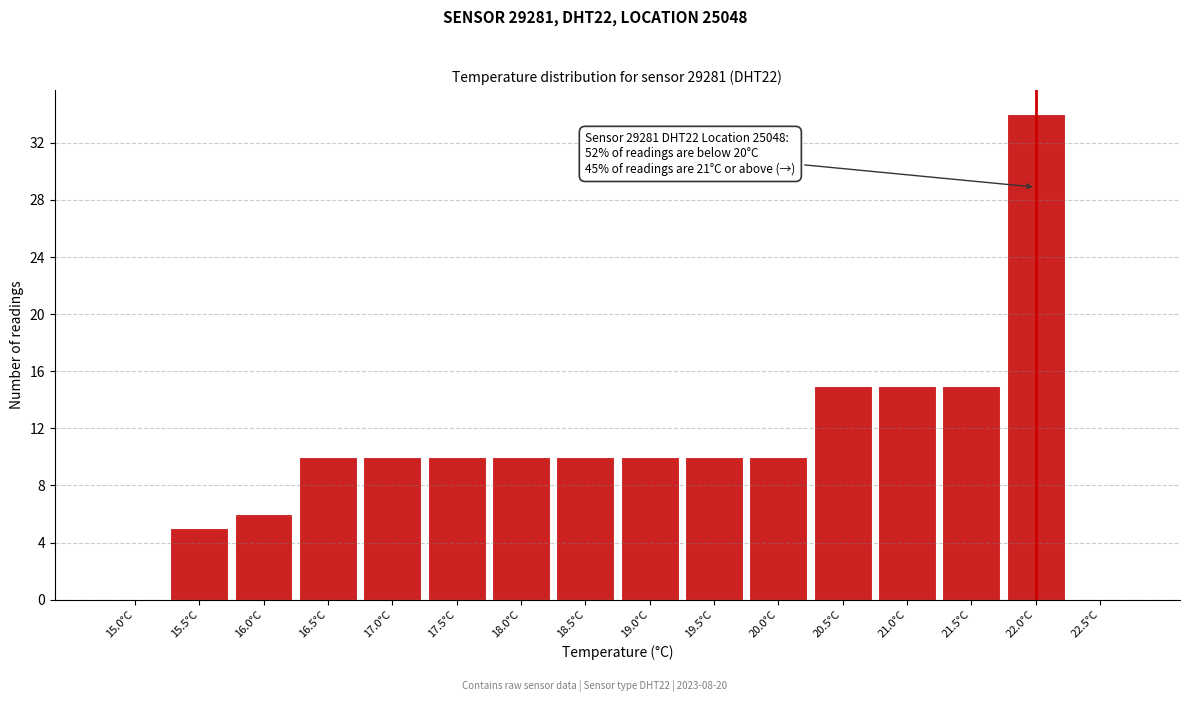

Which range on the x-axis has the tallest bar?

21.75 to 22.25